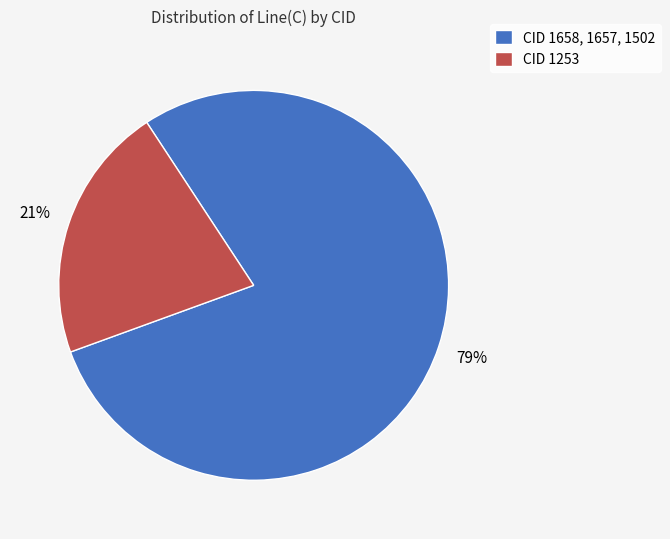

To the nearest percent, what is the combined percentage of CID 1658, 1657, 1502 and CID 1253?

100%